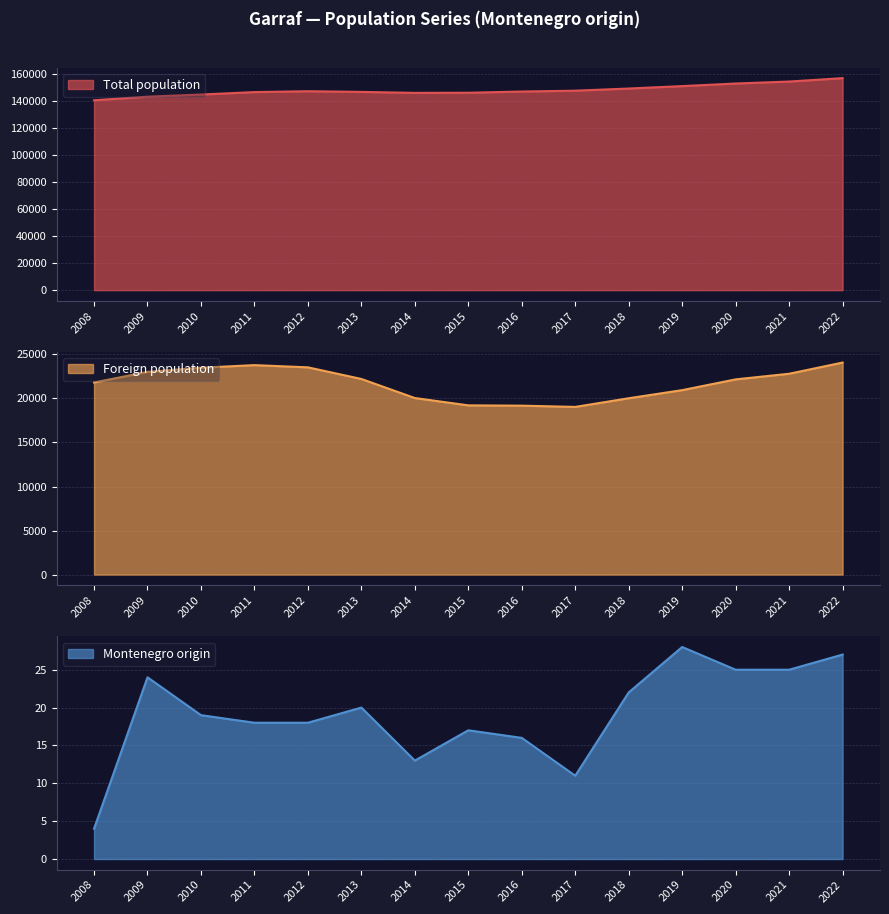

At how many categories does at least one series exceed 60364?

15